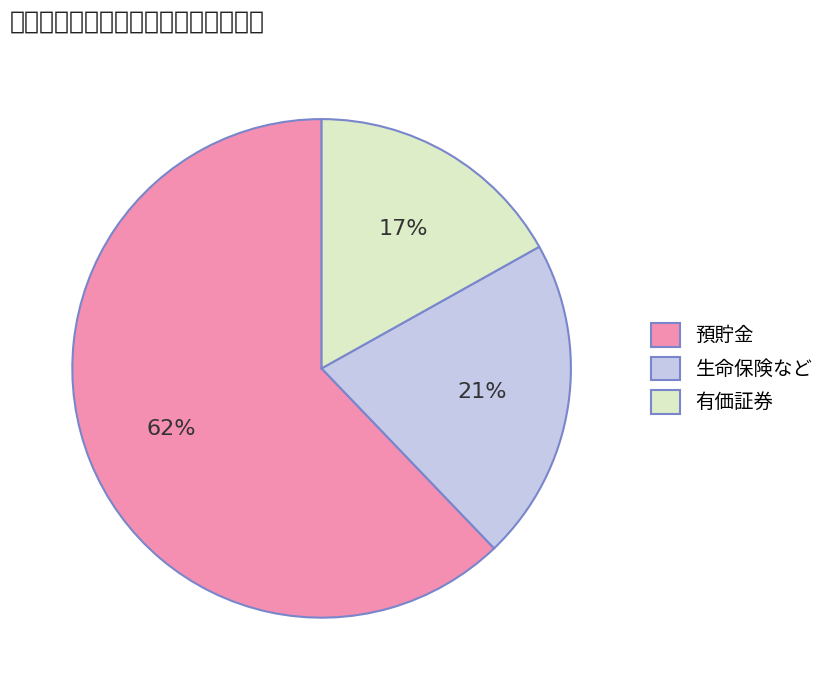

Count the number of slices in the pie.

3